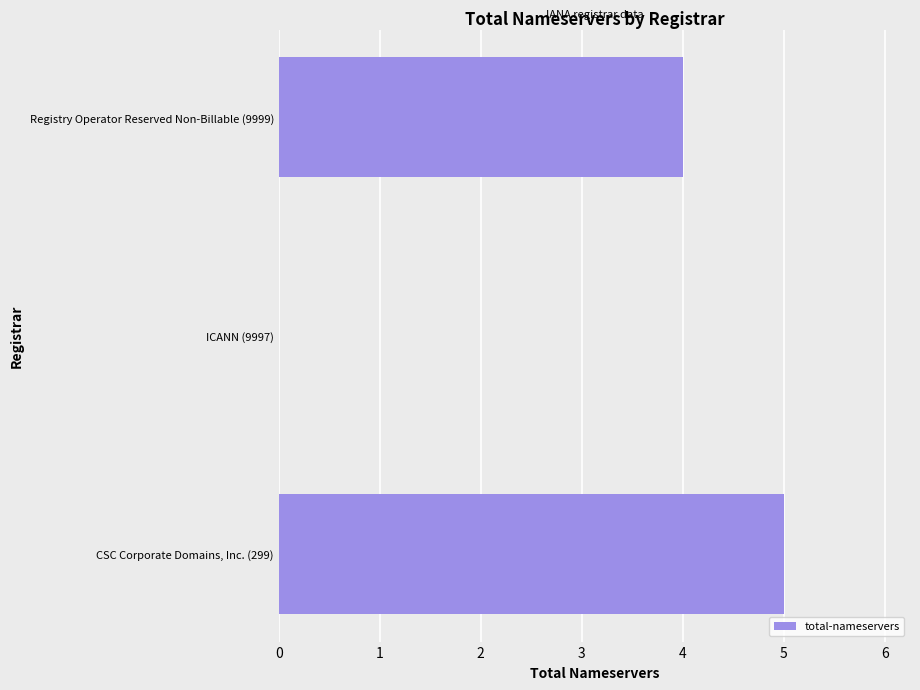

What is the sum of the values at CSC Corporate Domains, Inc. (299) and Registry Operator Reserved Non-Billable (9999)?

9